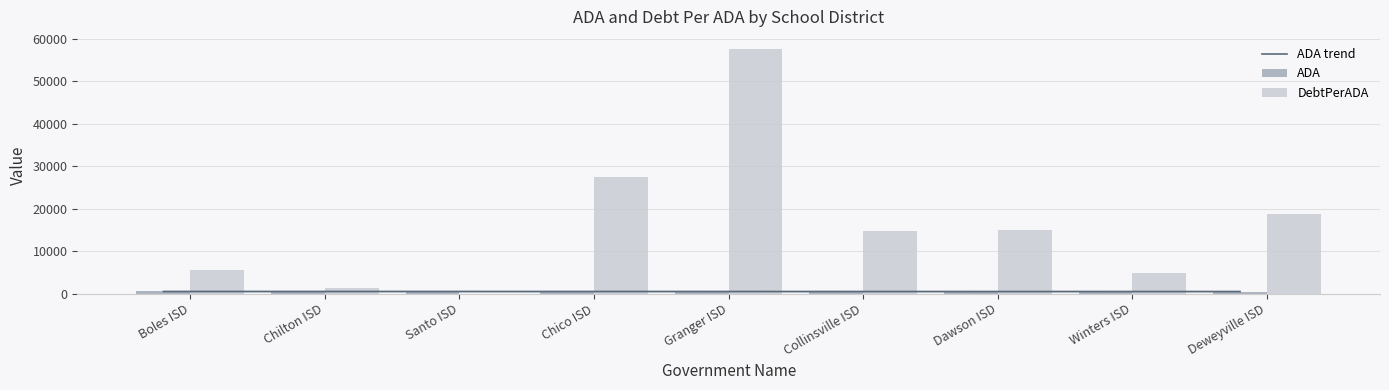

What is the label of the 8th bar from the right?

Chilton ISD